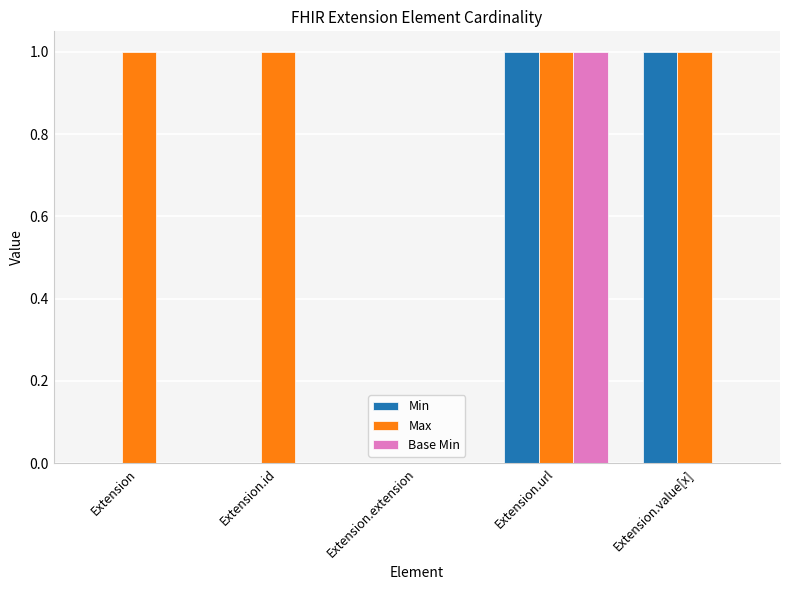

Reading left to right, list all the values displayed in this chart.

Min: Extension=0	Extension.id=0	Extension.extension=0	Extension.url=1	Extension.value[x]=1
Max: Extension=1	Extension.id=1	Extension.extension=0	Extension.url=1	Extension.value[x]=1
Base Min: Extension=0	Extension.id=0	Extension.extension=0	Extension.url=1	Extension.value[x]=0